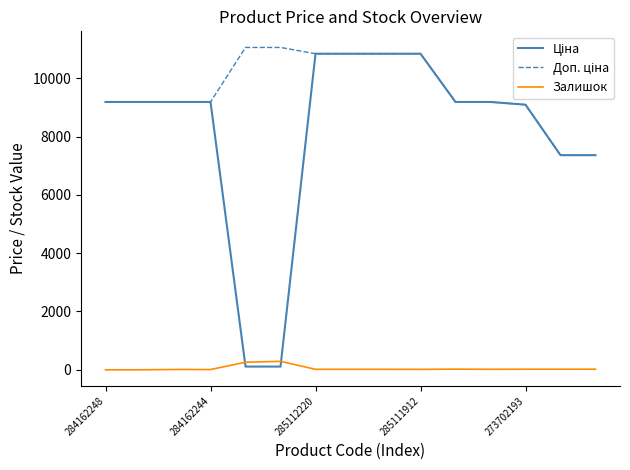

Does the chart display data point markers on the line(s)?

No